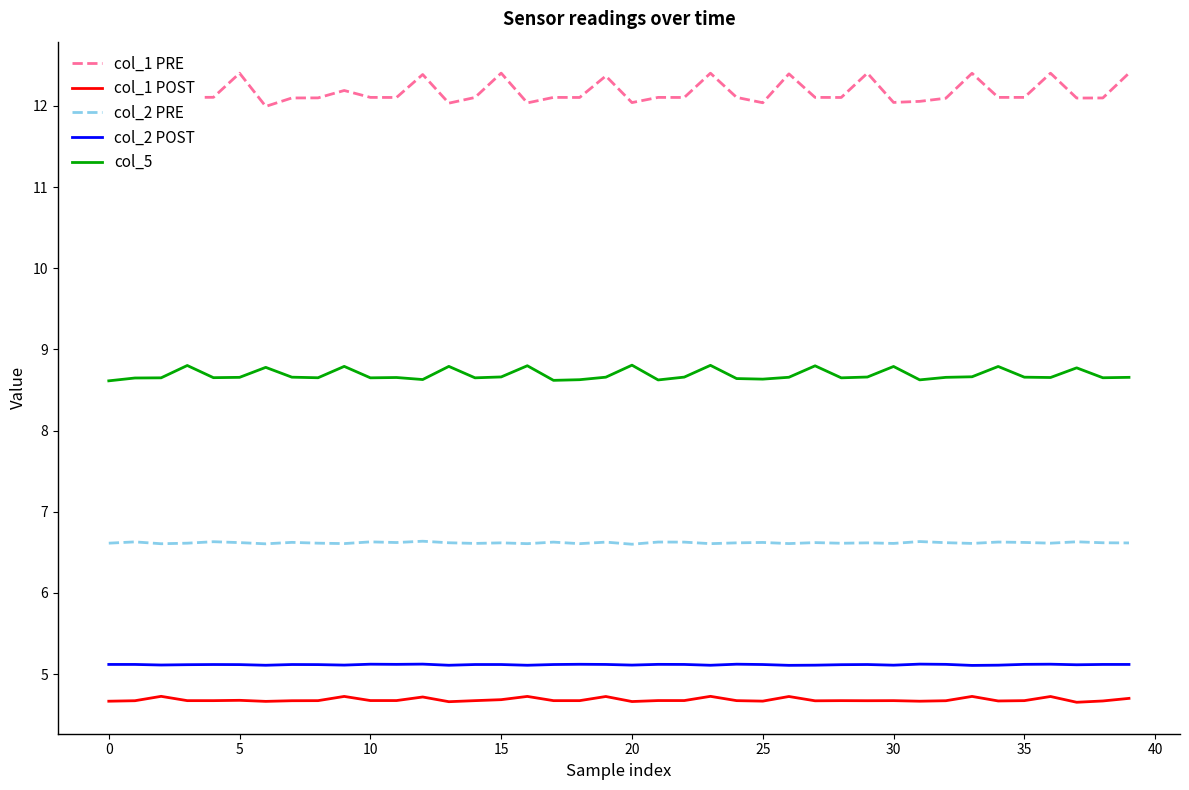

True or false: col_1 POST and col_2 PRE intersect in this chart.

False